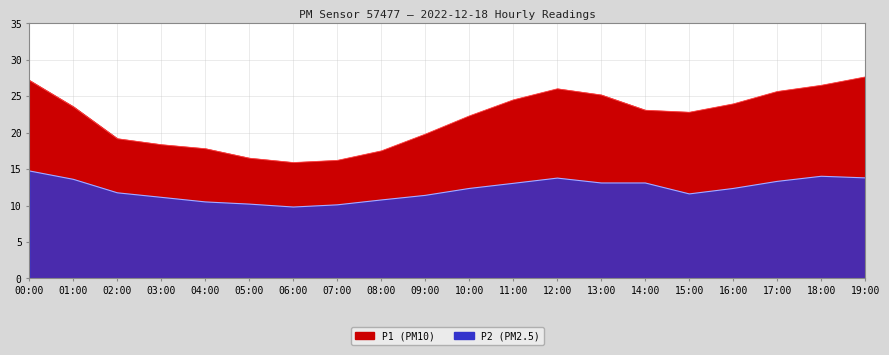

Between 18:00 and 06:00, which is larger?

18:00